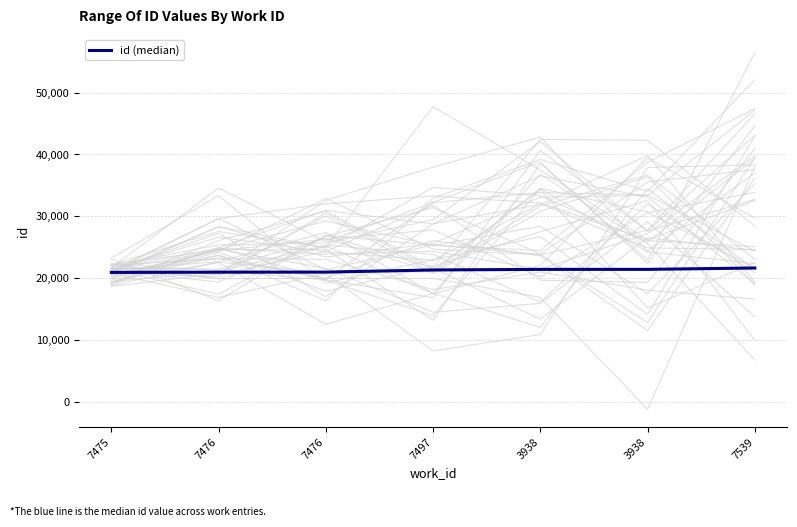

What is the difference between the maximum and minimum values?

712